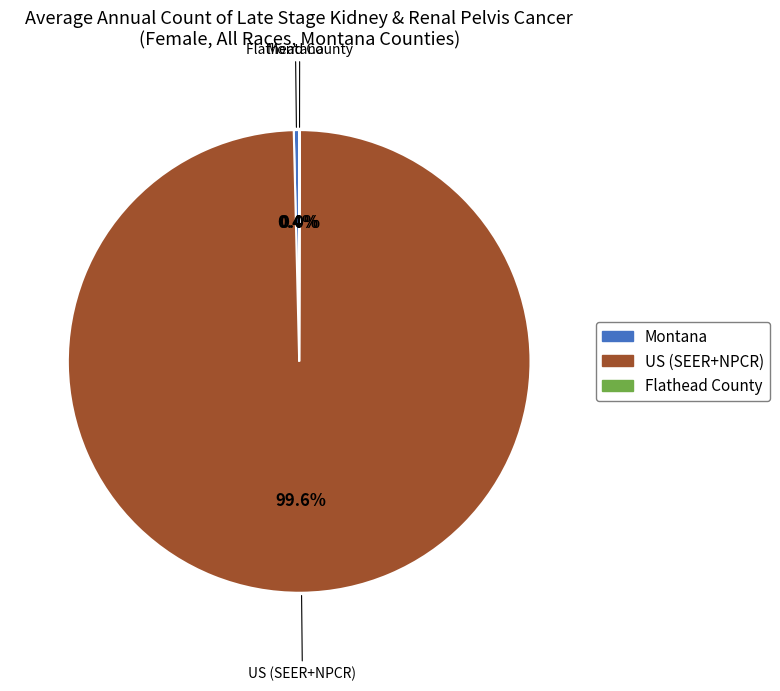

Approximately how many times larger is the value at US (SEER+NPCR) compared to Montana?

264.9